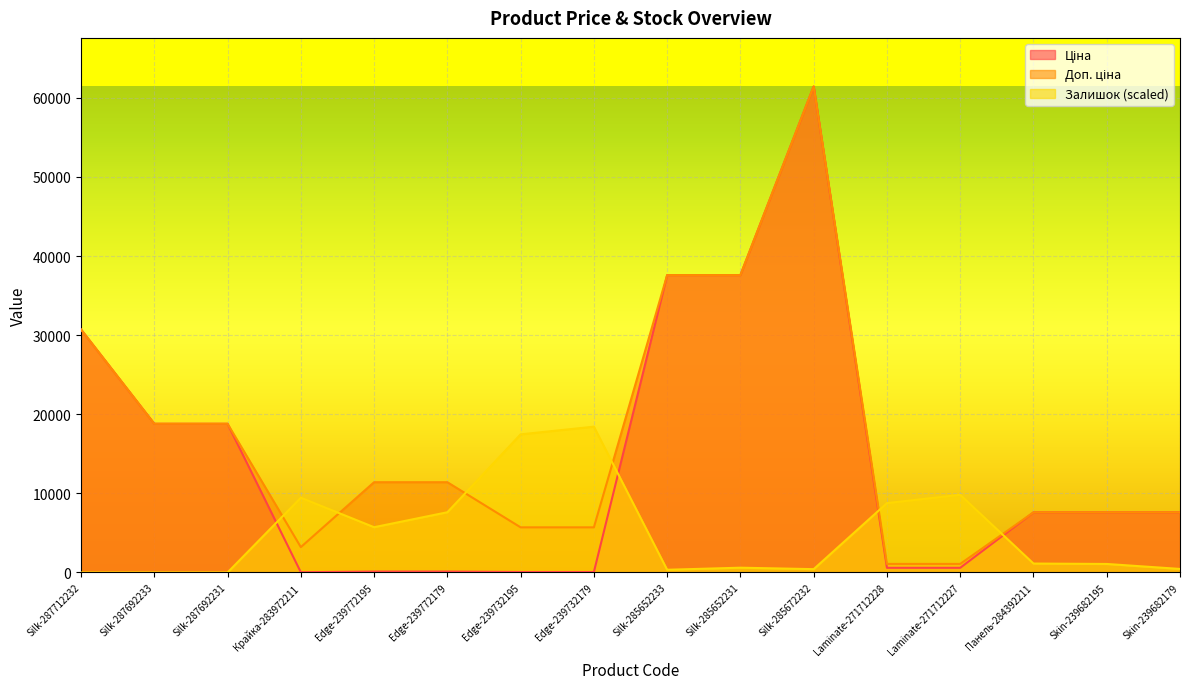

Which series has the largest total across all categories?

Доп. ціна